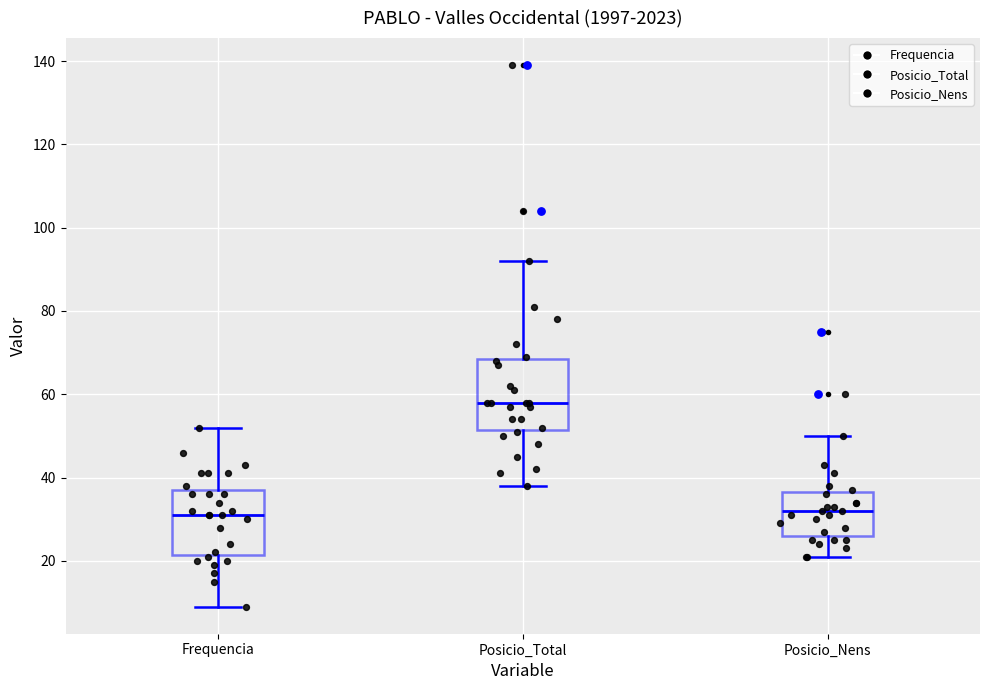

Reading left to right, transcribe this box plot: for each box, give where its median line is, the range the box spans, and where its two whiskers end, as read against the y-axis. The values are not printed on the chart, so give them approximately, as read against the axis.

Frequencia: median 32, box 22 to 38, whiskers 10 to 52
Posicio_Total: median 58, box 52 to 68, whiskers 38 to 92
Posicio_Nens: median 32, box 26 to 36, whiskers 22 to 50